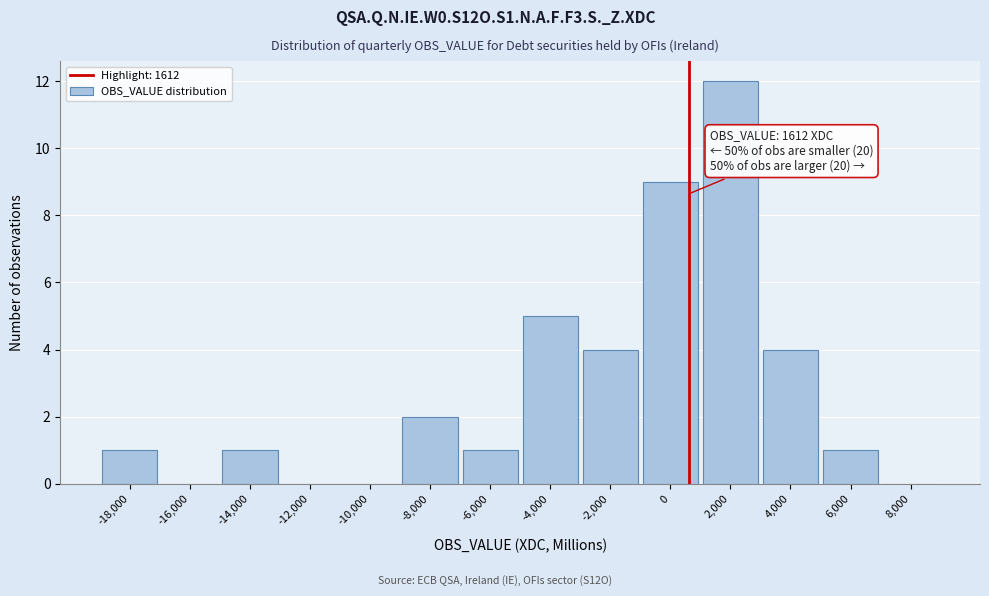

What is the change in value from -8,000 to -2,000?

+2